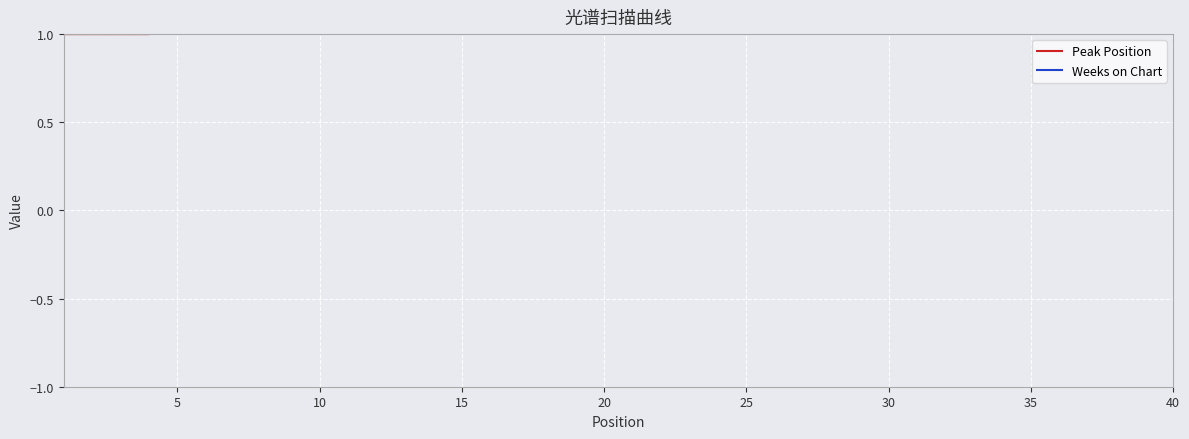

Rank the series by their average value, from highest to lowest.

Peak Position, Weeks on Chart